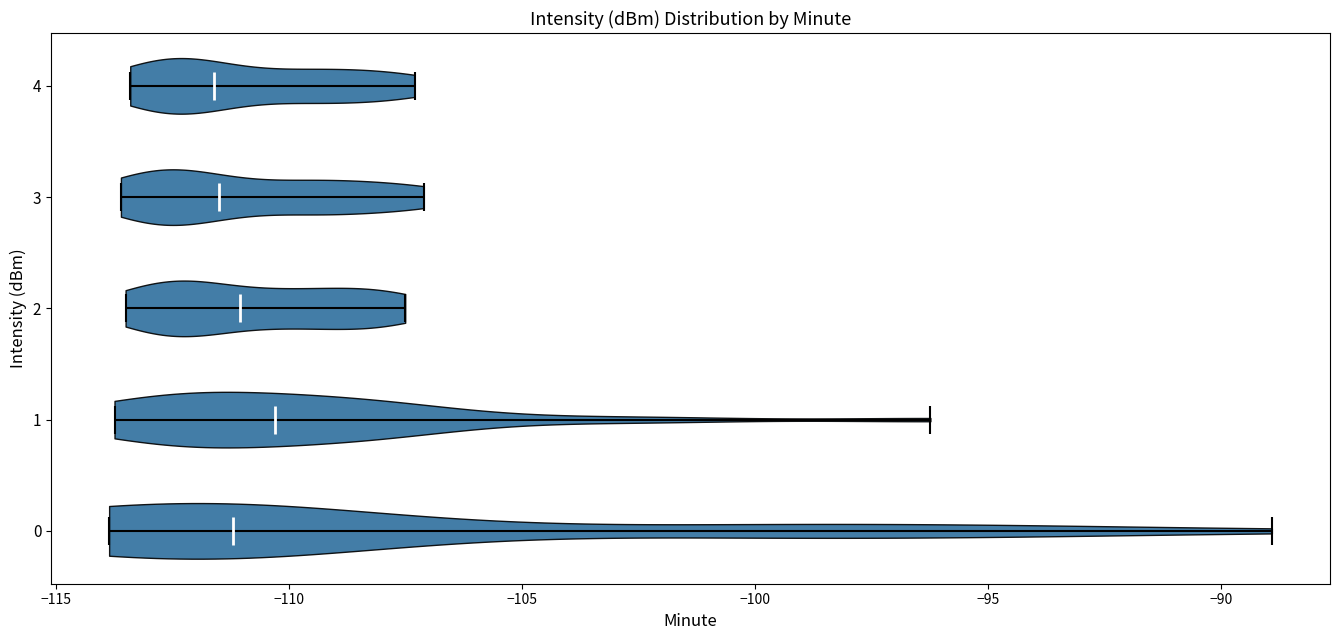

Which violin has the furthest to the right median line?

1